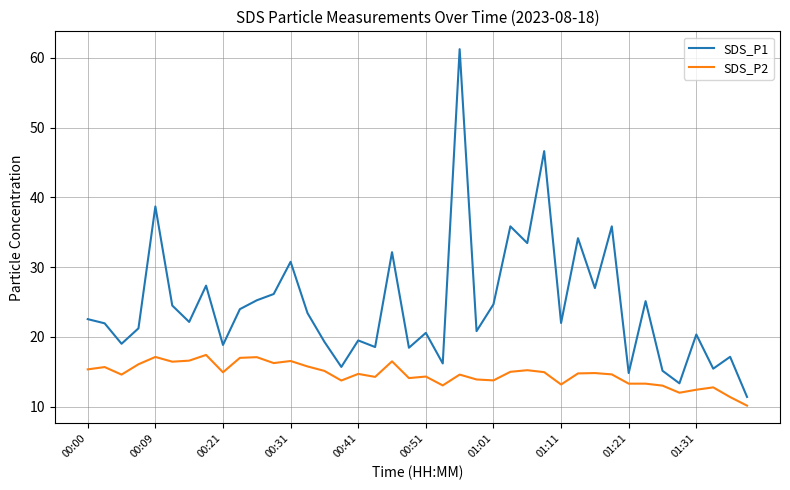

What is the minimum value shown in the chart?

10.2